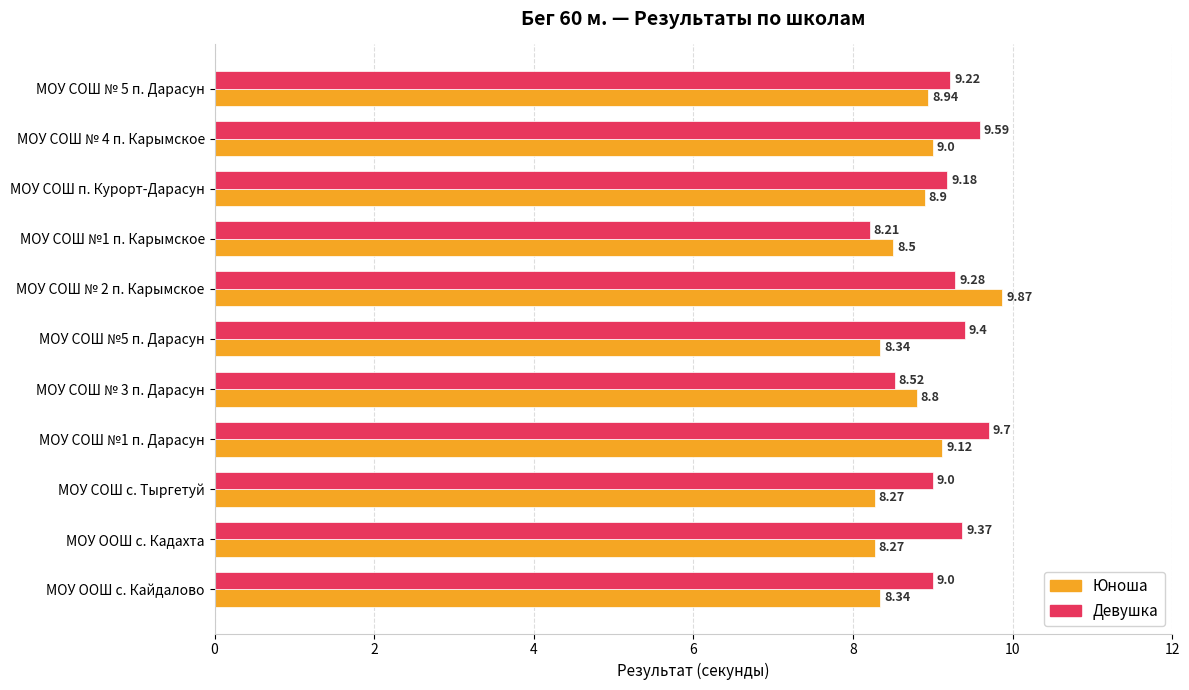

What is the lowest value of the Девушка series?

8.2